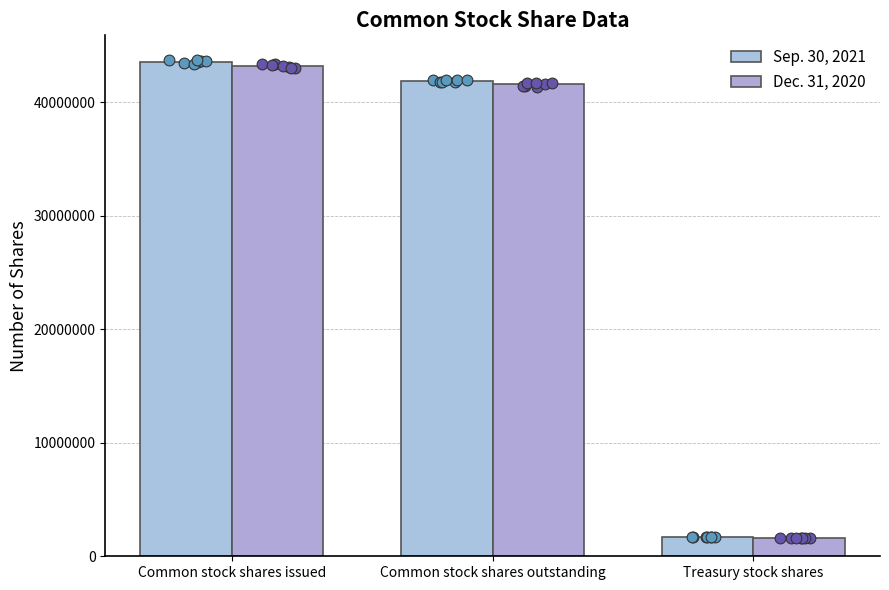

Is the value of Dec. 31, 2020 at Common stock shares outstanding greater than the value of Sep. 30, 2021 at Common stock shares outstanding?

No